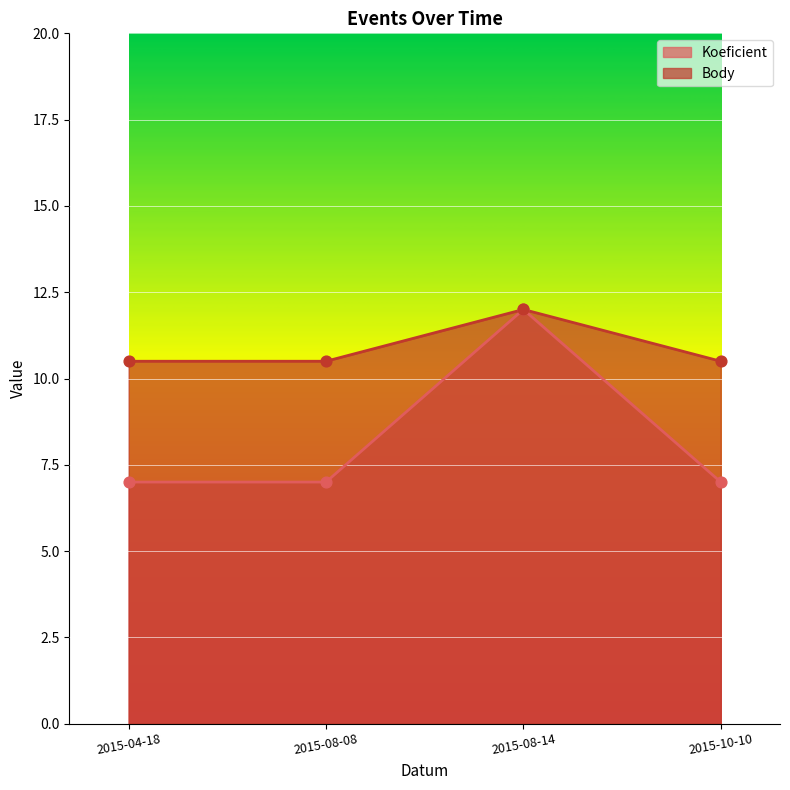

What is the total value across all series at 2015-08-08?

17.5